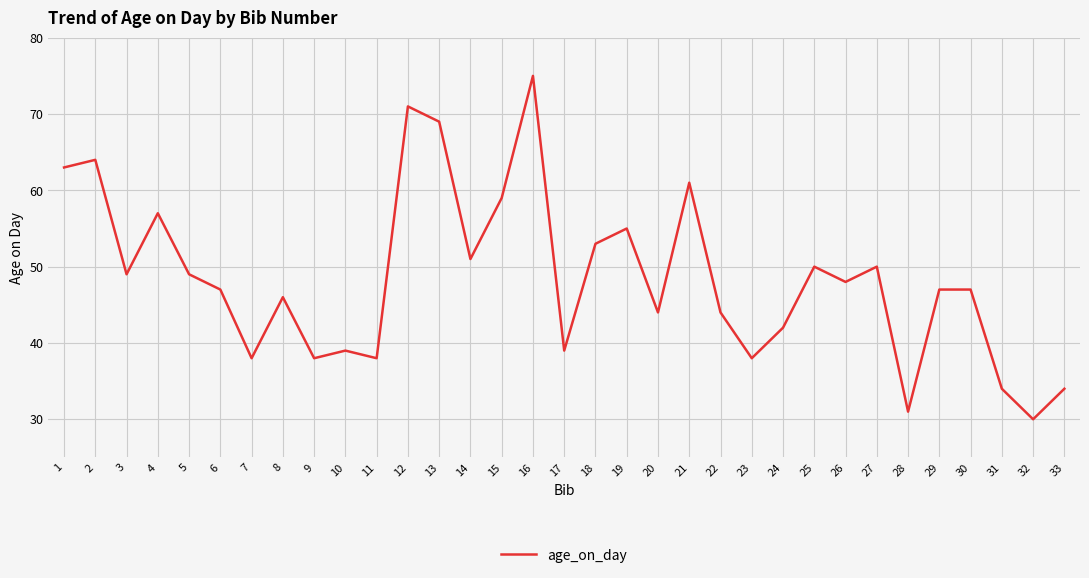

Does the chart display data point markers on the line(s)?

No